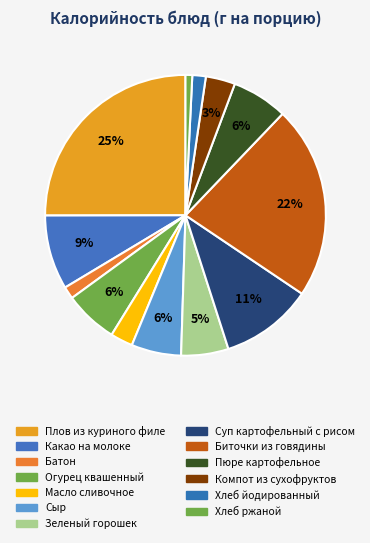

Between Хлеб йодированный and Компот из сухофруктов, which is larger?

Компот из сухофруктов